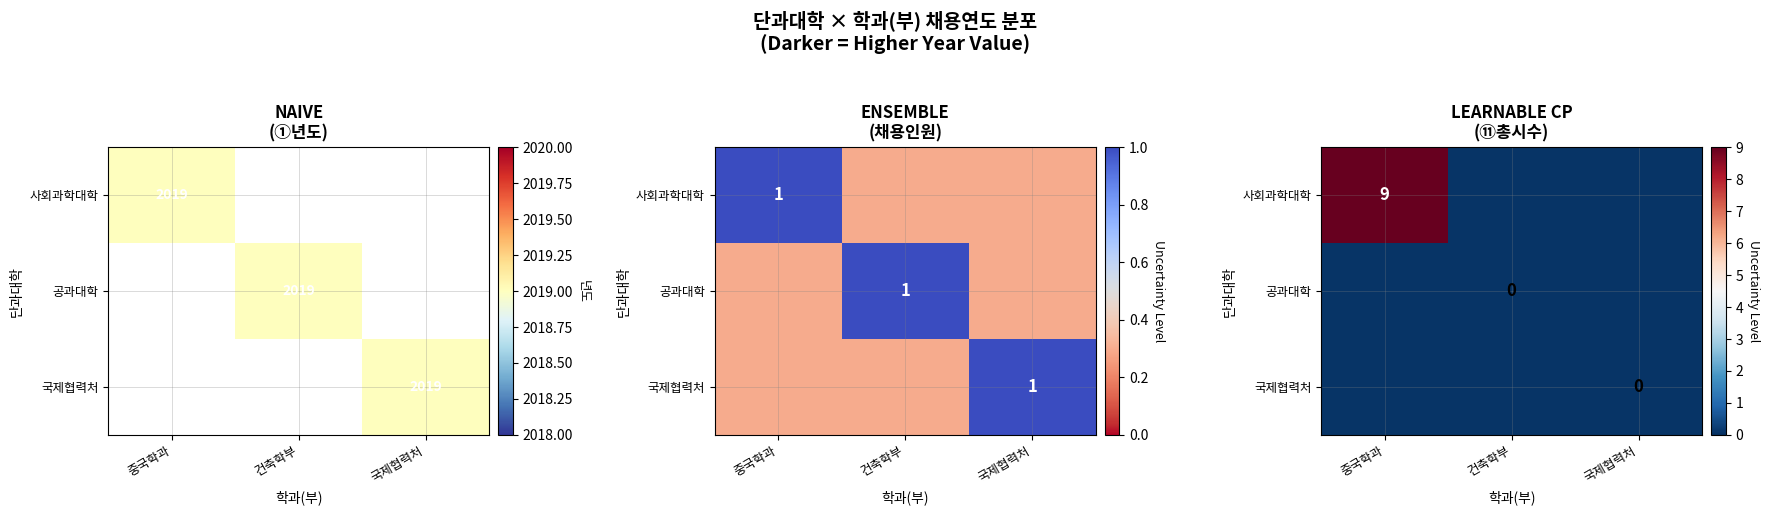

Is it true that 국제협력처 equals 0.1 at 건축학부?

True